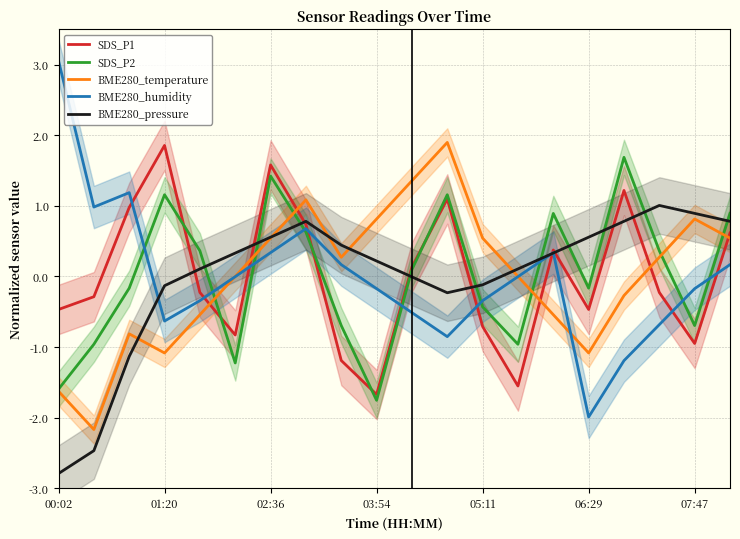

True or false: BME280_temperature and BME280_humidity cross at least once.

True